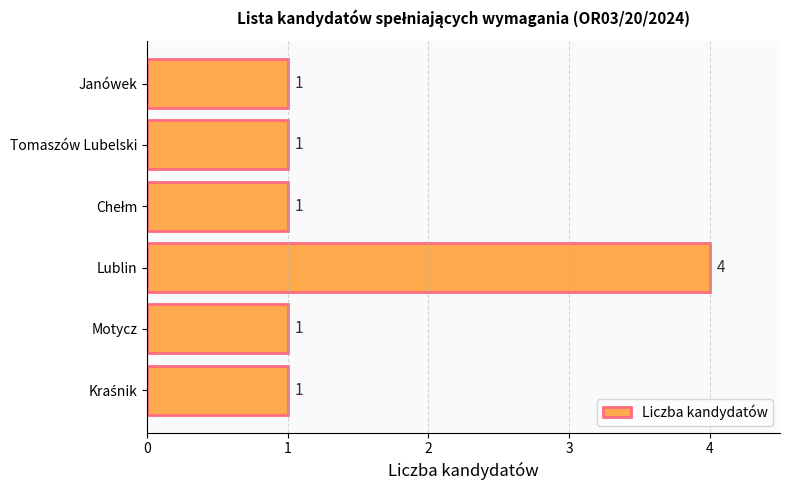

The chart shows a value of 2 at Tomaszów Lubelski. True or false?

False